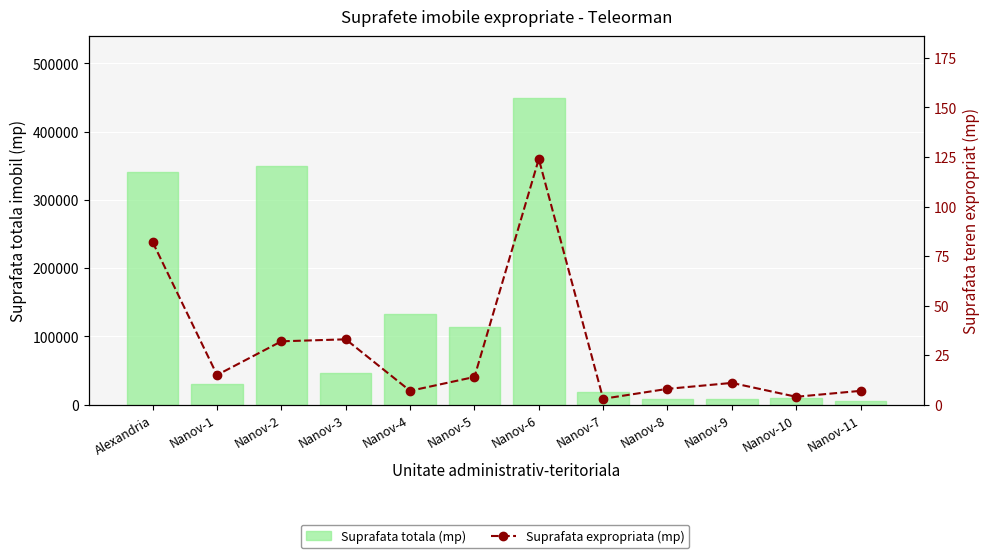

Reading left to right, list all the values displayed in this chart.

Suprafata totala (mp): Alexandria=341381	Nanov-1=30000	Nanov-2=350000	Nanov-3=45926	Nanov-4=132500	Nanov-5=113500	Nanov-6=450000	Nanov-7=18700	Nanov-8=9000	Nanov-9=9100	Nanov-10=10000	Nanov-11=5000
Suprafata expropriata (mp): Alexandria=82	Nanov-1=15	Nanov-2=32	Nanov-3=33	Nanov-4=7	Nanov-5=14	Nanov-6=124	Nanov-7=3	Nanov-8=8	Nanov-9=11	Nanov-10=4	Nanov-11=7